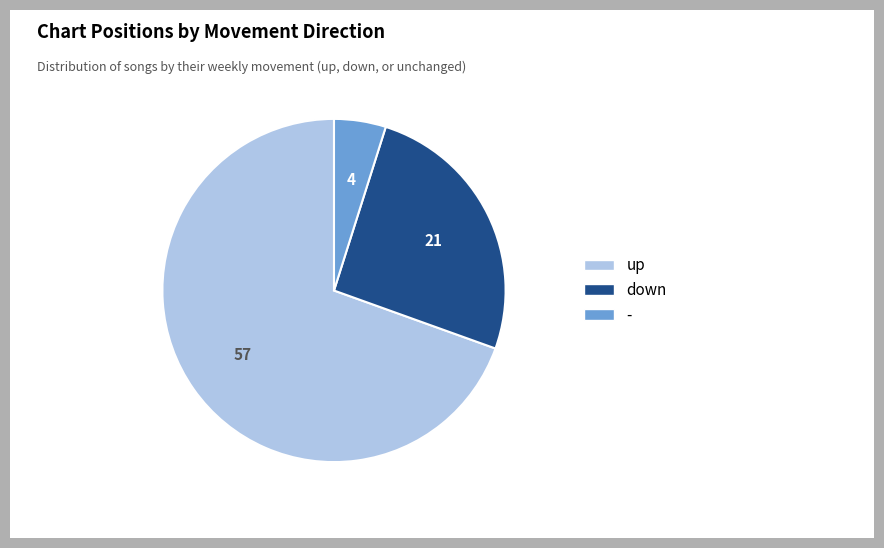

Between up and -, which is larger?

up